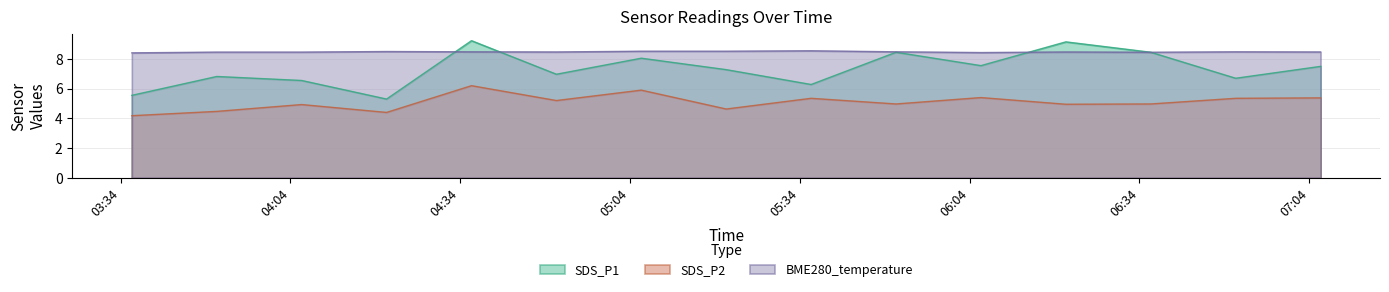

What is the approximate value of SDS_P2 at 2022/04/26 04:36?

6.2